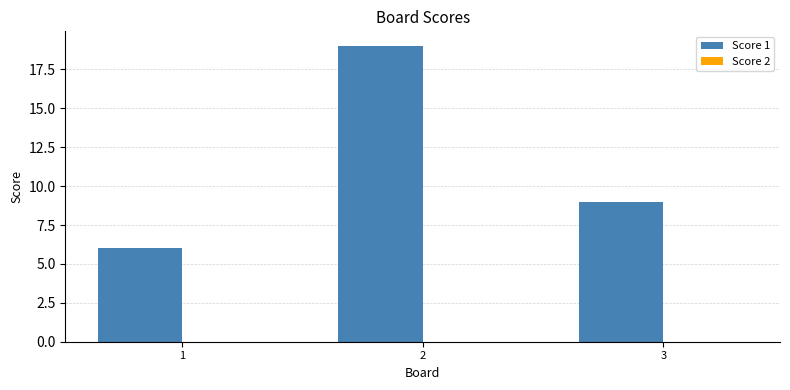

True or false: the data shows 27 at 2.

False